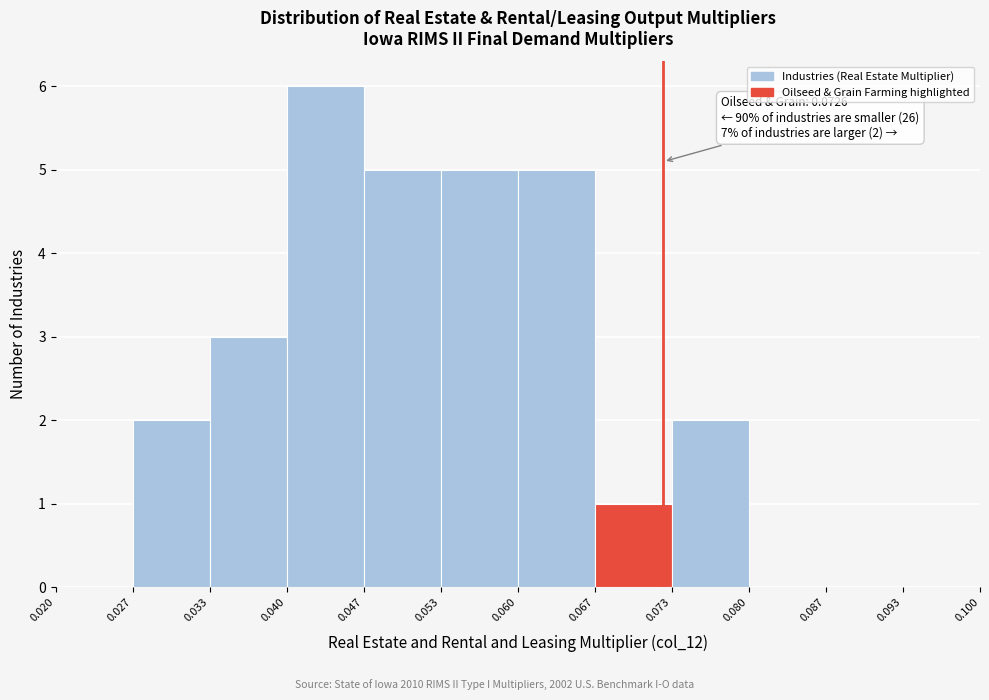

Which range on the x-axis has the tallest bar?

0.040 to 0.047